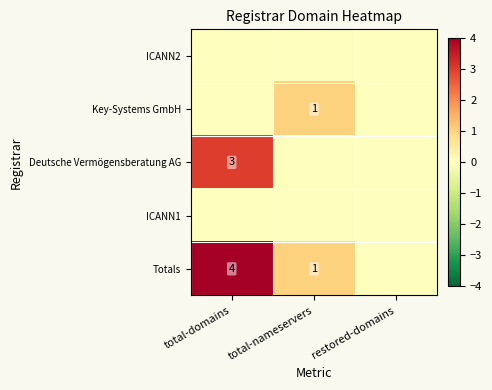

What is the maximum value shown in the chart?

4